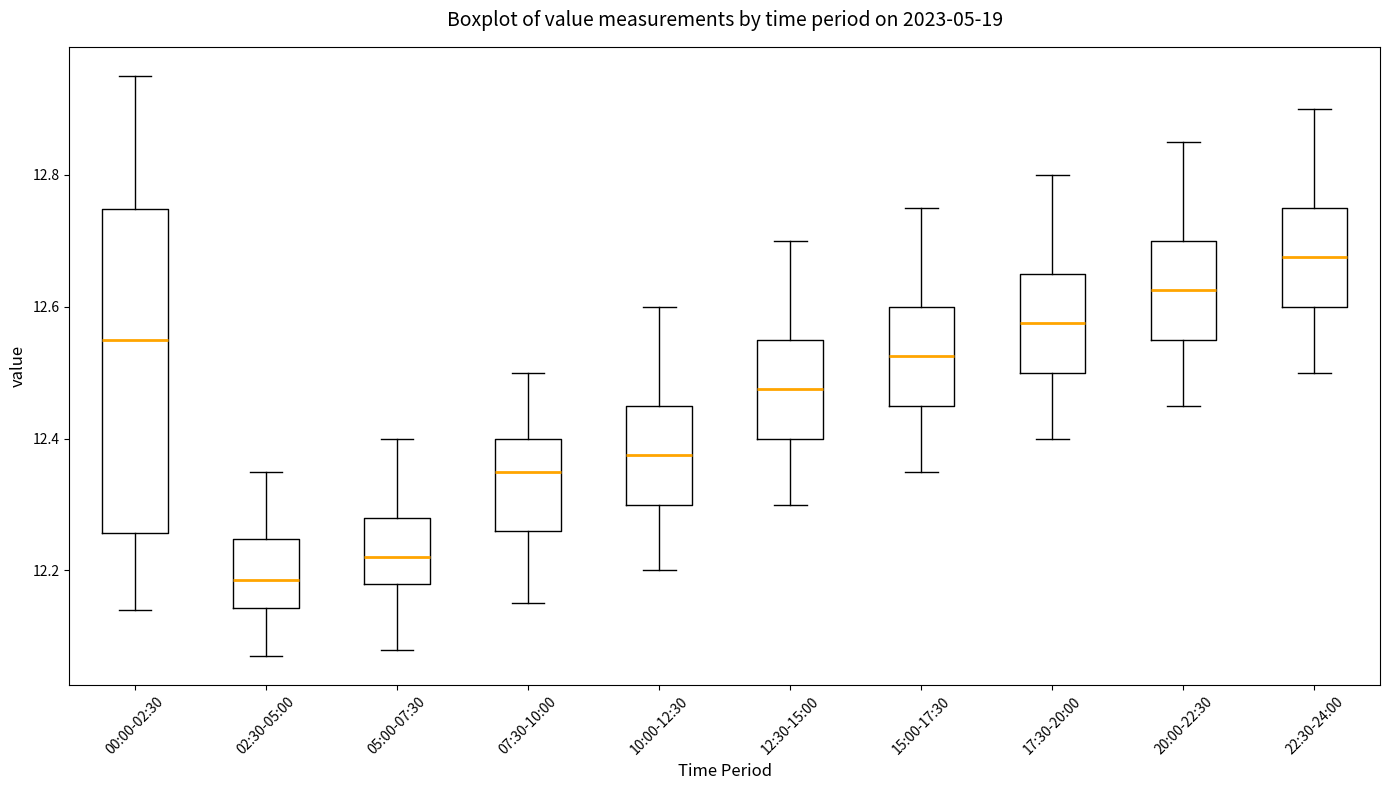

Reading left to right, read every box against the y-axis: the position of its median line, the range the box covers, and the ends of its whiskers. The values are not printed on the chart, so give them approximately, as read against the axis.

00:00-02:30: median 12.56, box 12.26 to 12.74, whiskers 12.14 to 12.96
02:30-05:00: median 12.18, box 12.14 to 12.24, whiskers 12.08 to 12.36
05:00-07:30: median 12.22, box 12.18 to 12.28, whiskers 12.08 to 12.40
07:30-10:00: median 12.36, box 12.26 to 12.40, whiskers 12.16 to 12.50
10:00-12:30: median 12.38, box 12.30 to 12.46, whiskers 12.20 to 12.60
12:30-15:00: median 12.48, box 12.40 to 12.56, whiskers 12.30 to 12.70
15:00-17:30: median 12.52, box 12.46 to 12.60, whiskers 12.36 to 12.76
17:30-20:00: median 12.58, box 12.50 to 12.66, whiskers 12.40 to 12.80
20:00-22:30: median 12.62, box 12.56 to 12.70, whiskers 12.46 to 12.86
22:30-24:00: median 12.68, box 12.60 to 12.76, whiskers 12.50 to 12.90